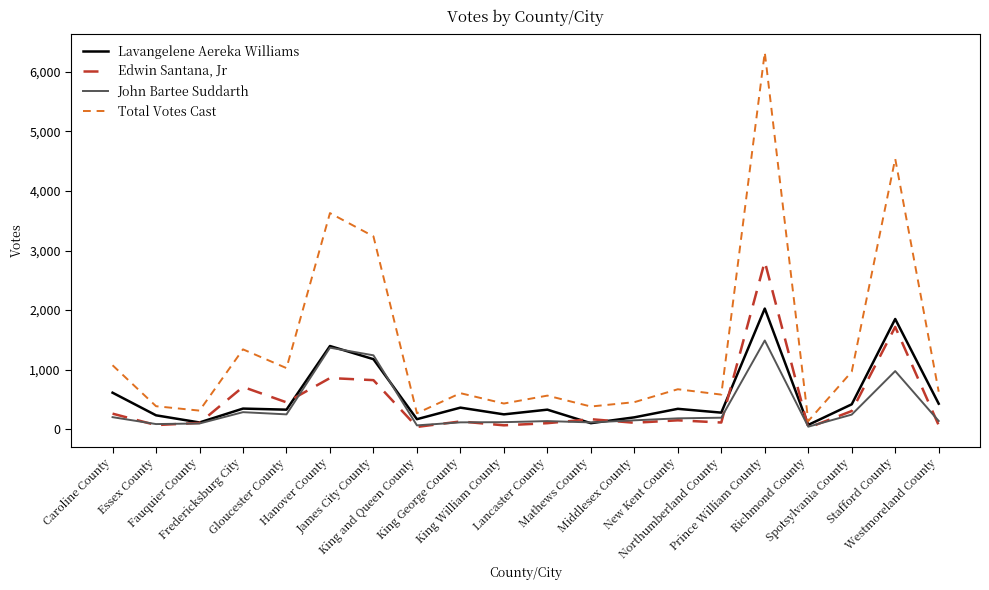

What is the maximum value for Lavangelene Aereka Williams?

2025